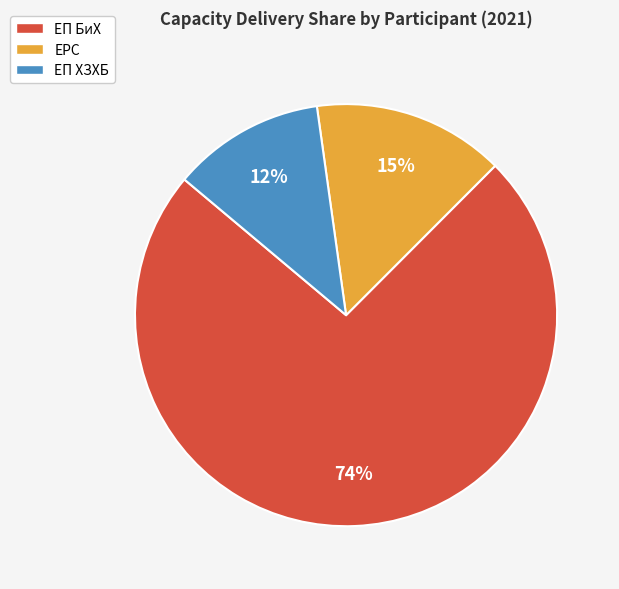

What is the smallest slice in the pie chart?

ЕП ХЗХБ